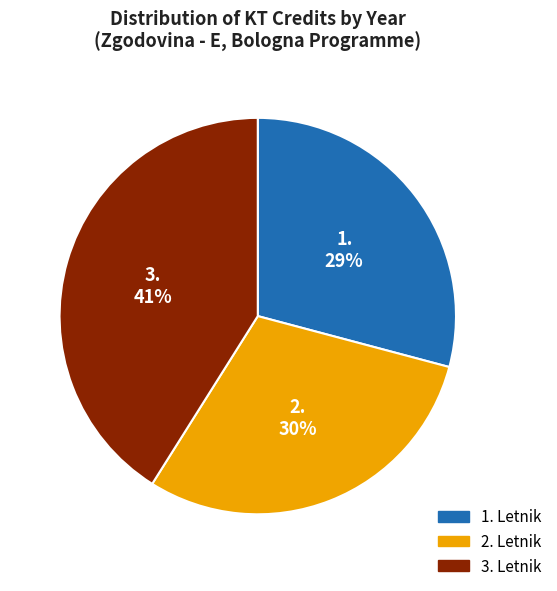

To the nearest percent, what is the difference between the largest and smallest slice percentages?

12%